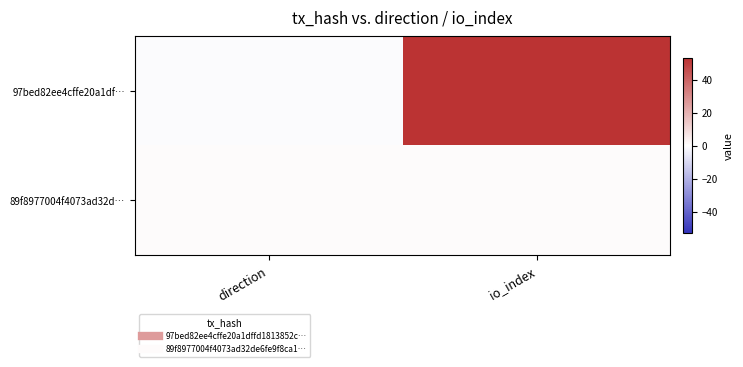

What is the smallest value displayed?

-1